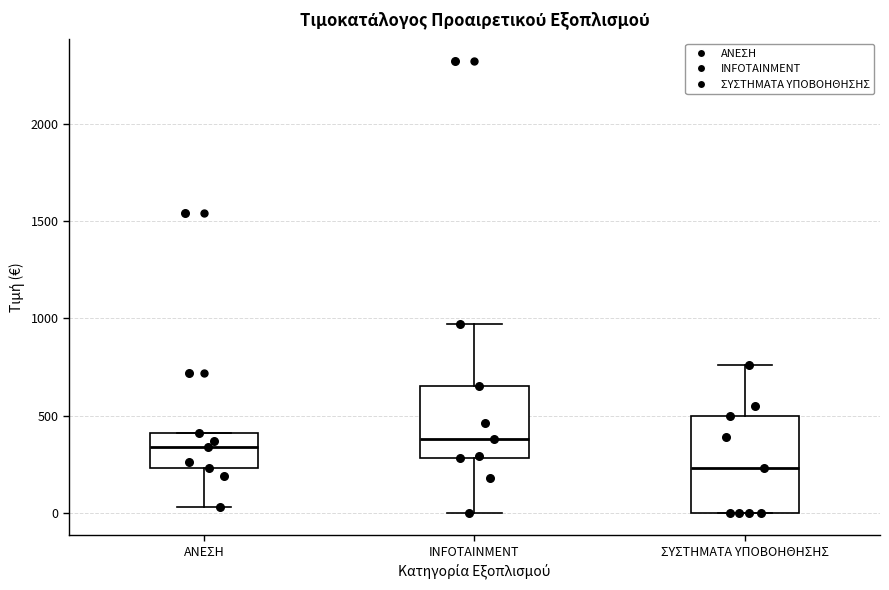

Reading left to right, transcribe this box plot: for each box, give where its median line is, the range the box spans, and where its two whiskers end, as read against the y-axis. The values are not printed on the chart, so give them approximately, as read against the axis.

ΑΝΕΣΗ: median 350, box 250 to 400, whiskers 50 to 400
INFOTAINMENT: median 400, box 300 to 650, whiskers 0 to 950
ΣΥΣΤΗΜΑΤΑ ΥΠΟΒΟΗΘΗΣΗΣ: median 250, box 0 to 500, whiskers 0 to 750